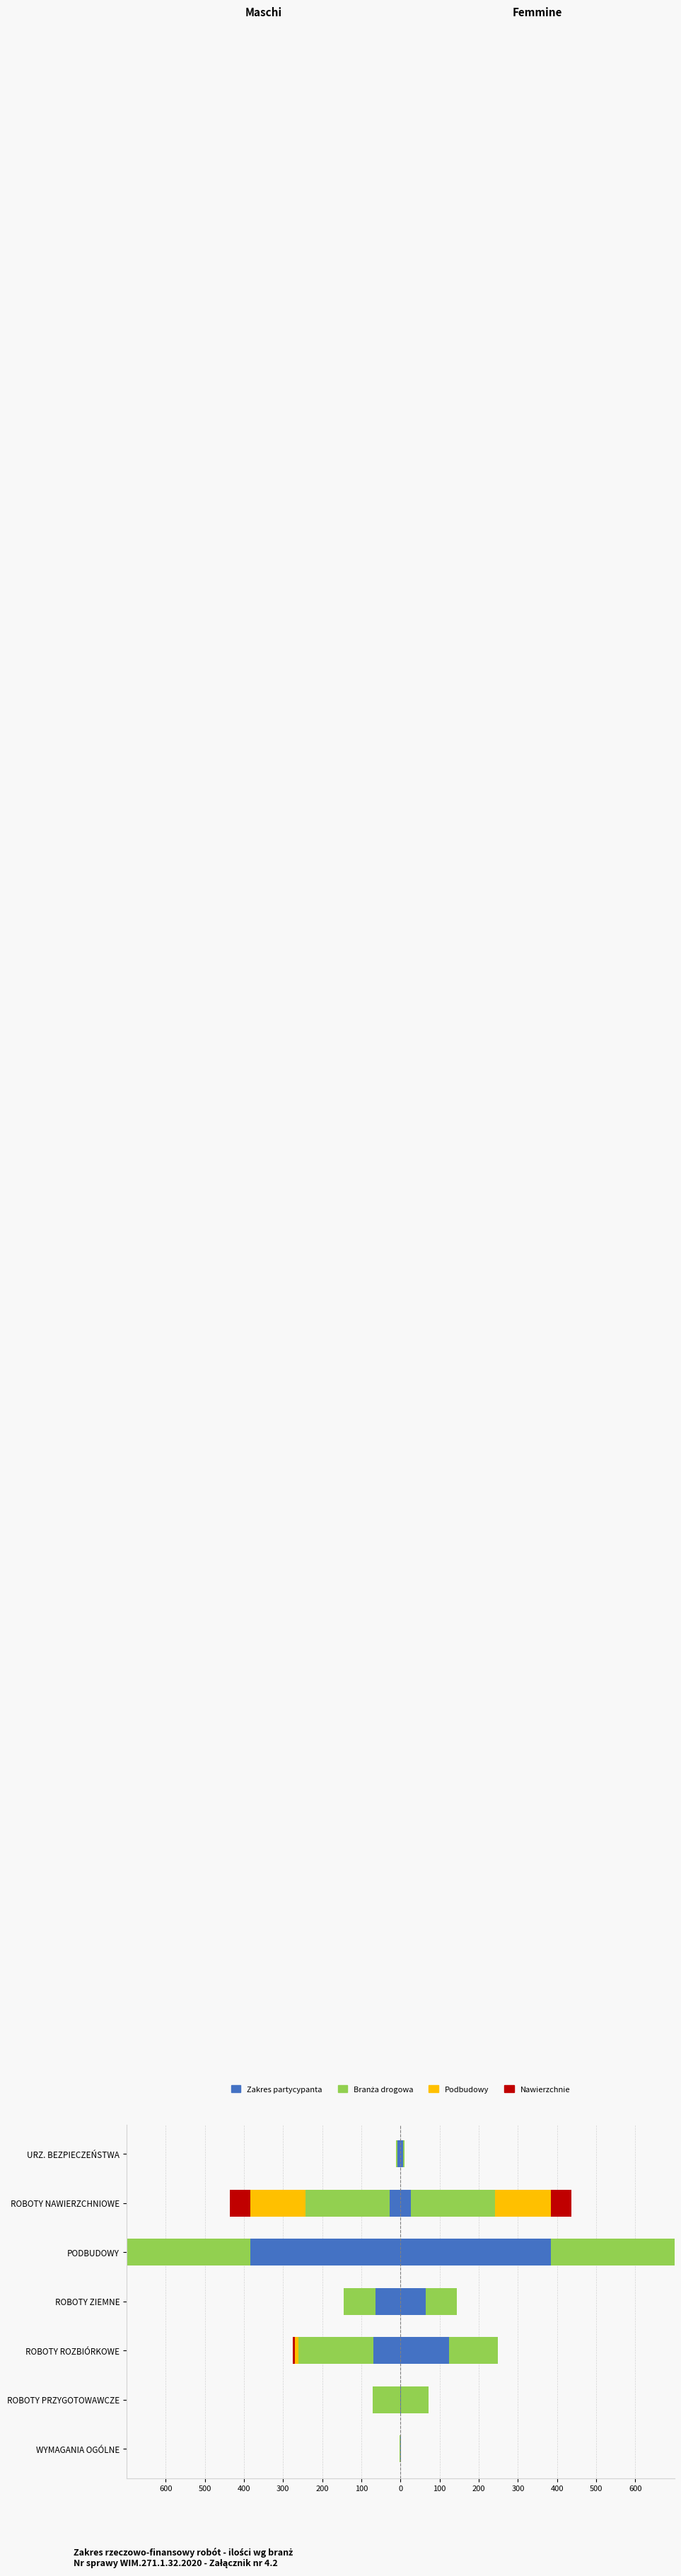

What are all the series names shown in the legend?

Zakres partycypanta, Branża drogowa, Podbudowy, Nawierzchnie